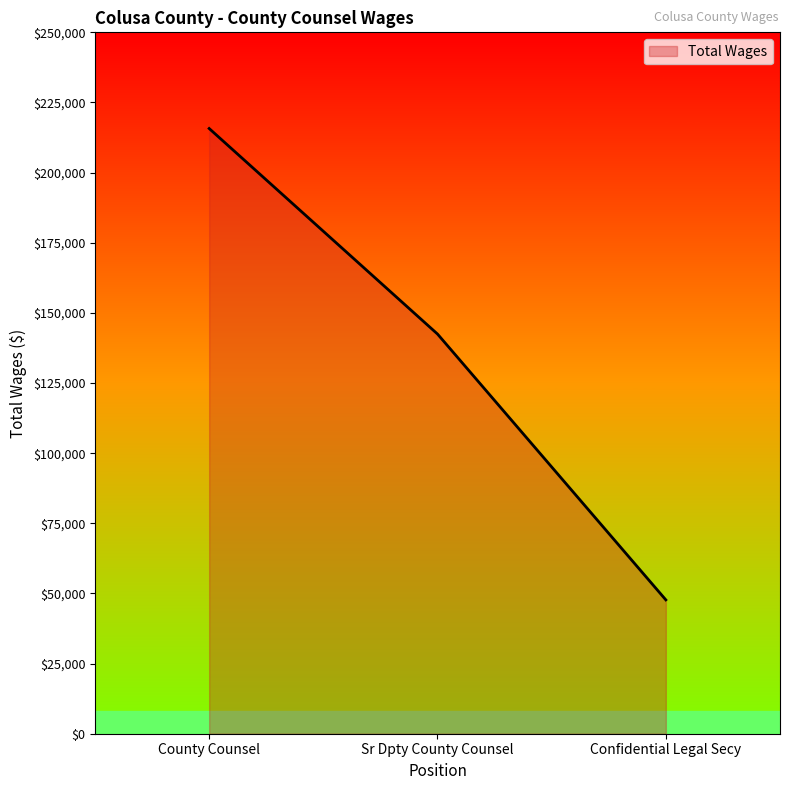

How many values are between 47705 and 215722?

3